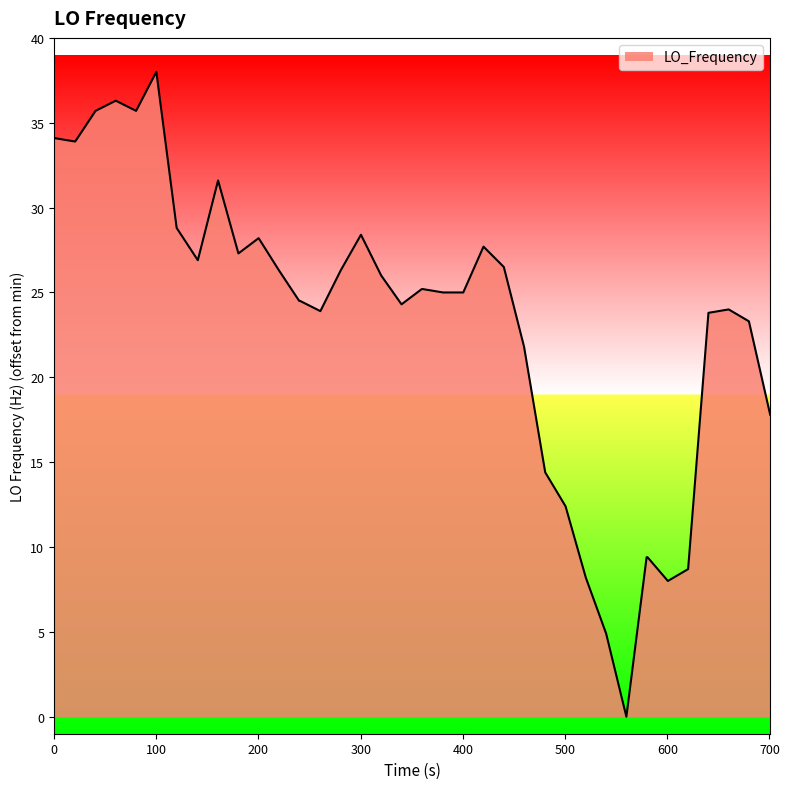

What is the maximum value shown in the chart?

38.0